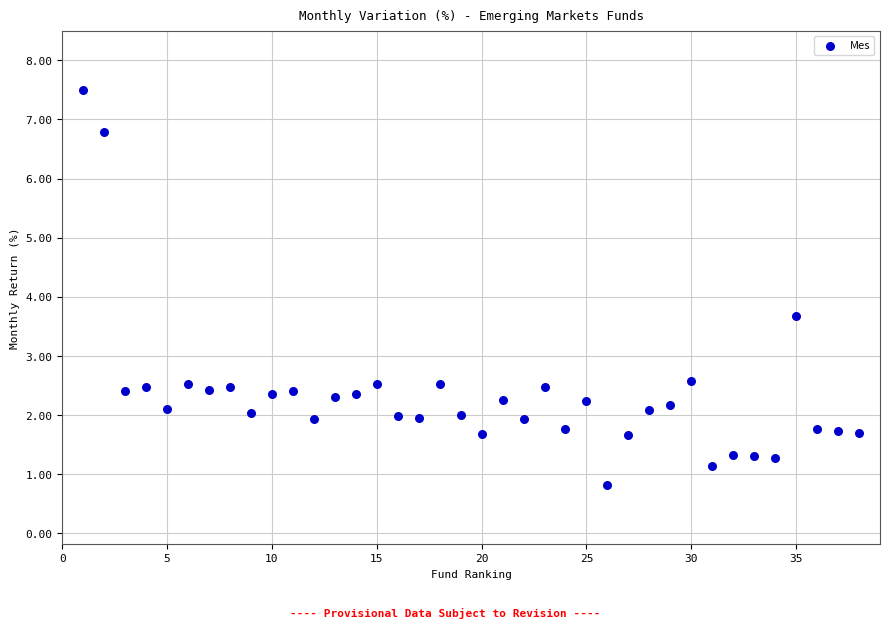

What Y value in the scatter plot is closest to 4?

3.7